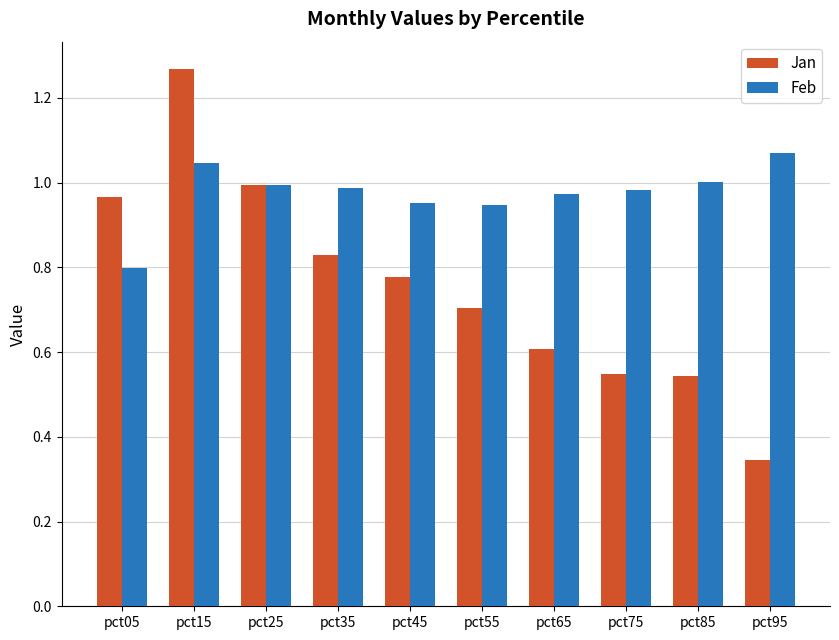

The Jan series shows 0.3 at pct65. True or false?

False